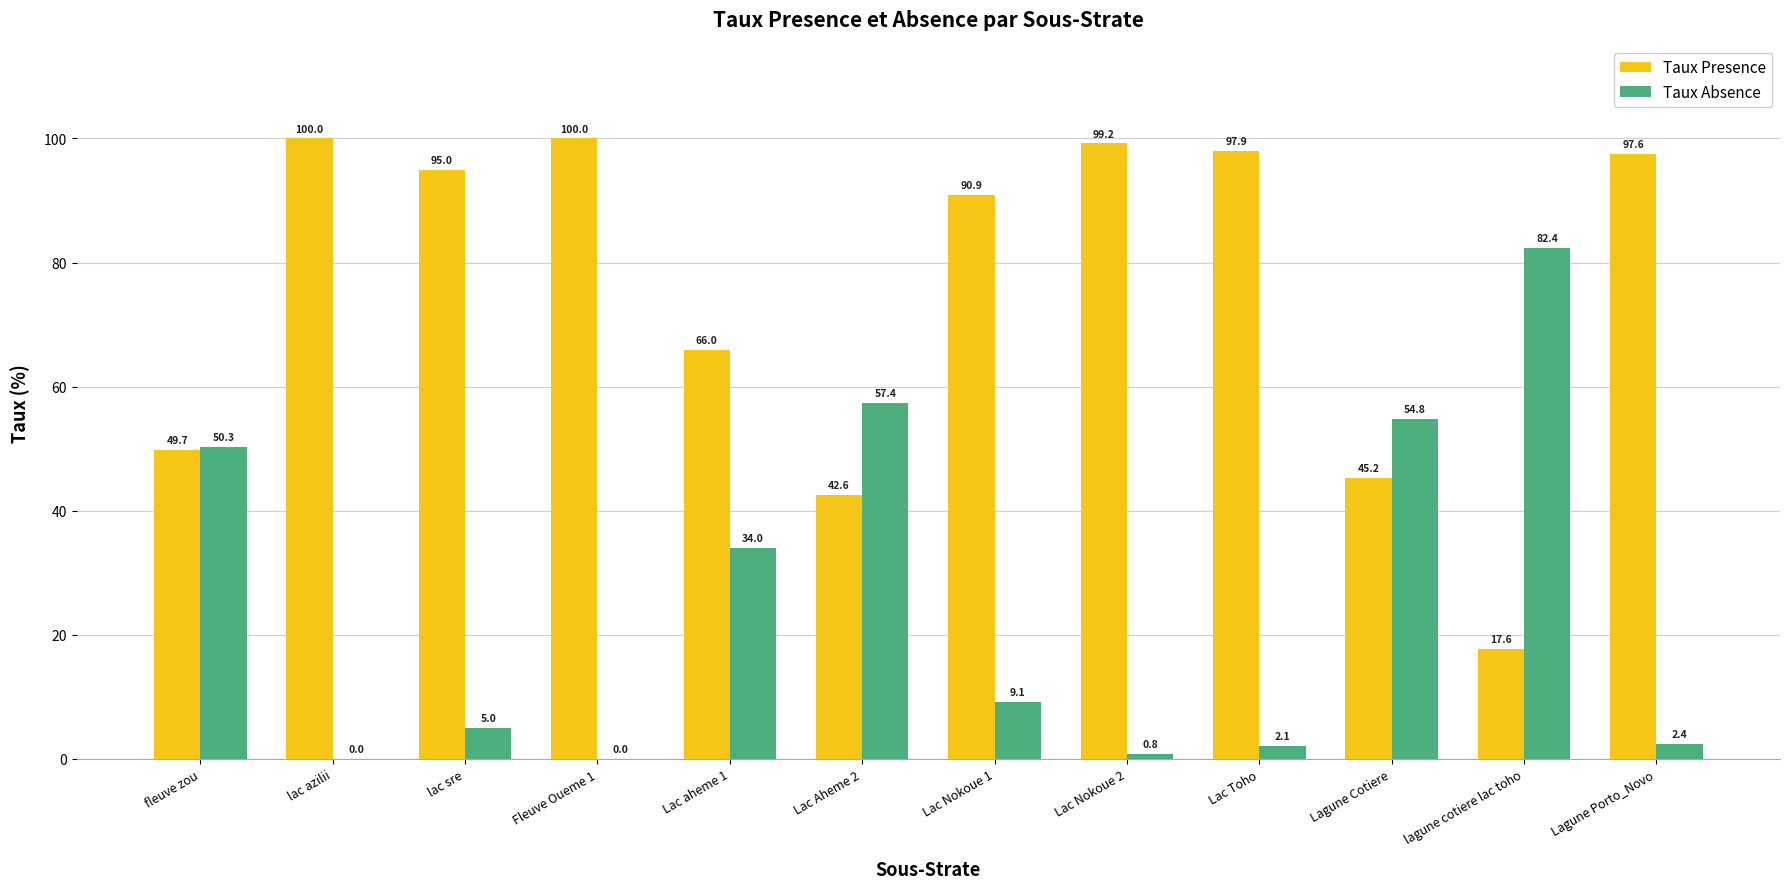

The value of Taux Absence at lagune cotiere lac toho is 82.4. True or false?

True